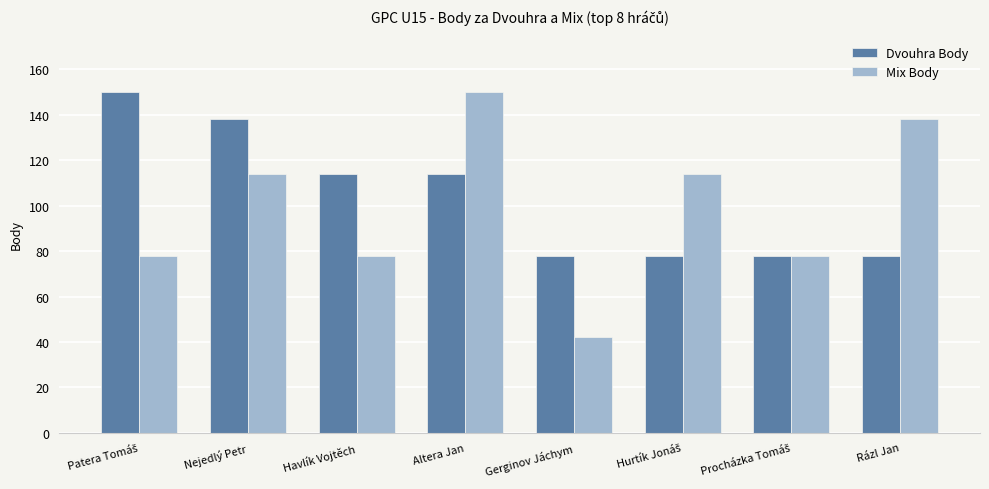

What is the highest value of the Dvouhra Body series?

150